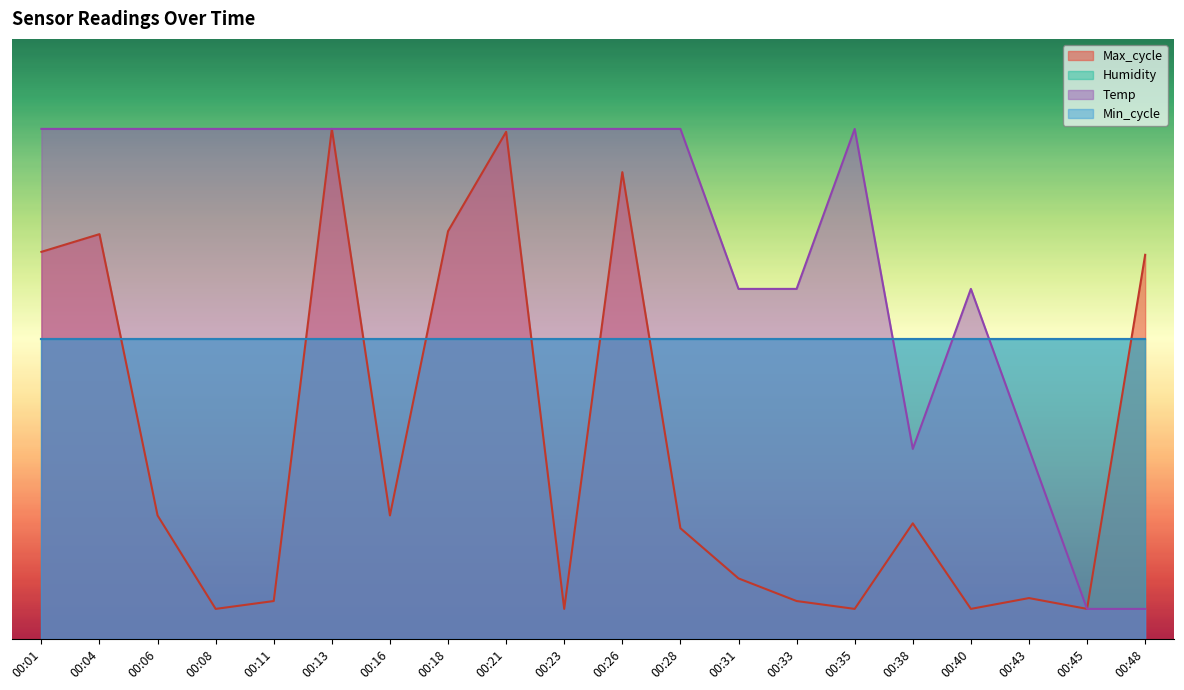

At which label is Max_cycle closest to 45?

00:48